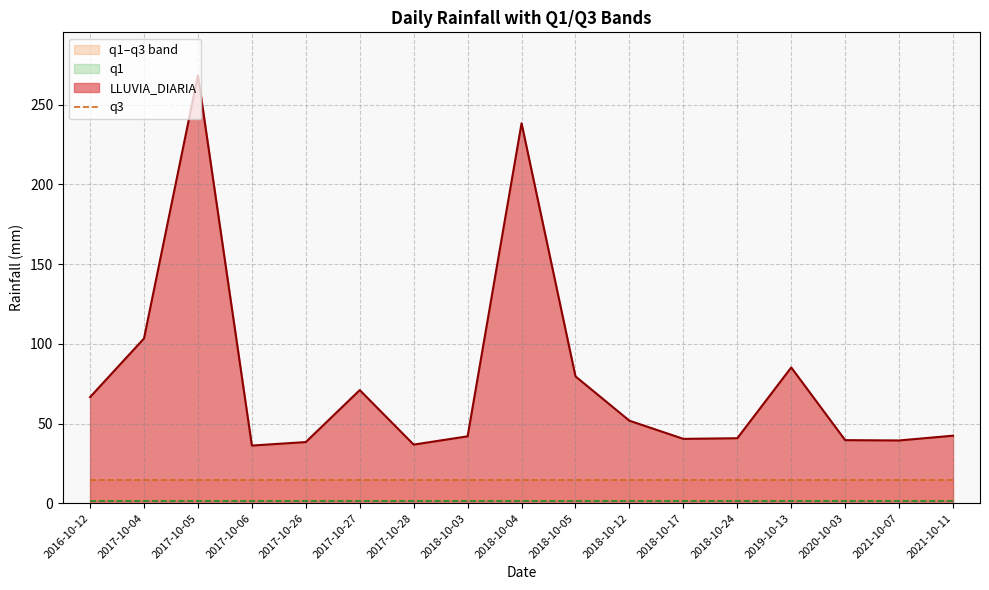

Reading right to left, list all the values displayed in this chart.

LLUVIA_DIARIA: 42.4	39.4	39.6	85.2	40.8	40.4	51.8	79.6	238.4	42.0	36.8	71.0	38.4	36.2	268.6	103.4	66.6
q1: 1.2	1.2	1.2	1.2	1.2	1.2	1.2	1.2	1.2	1.2	1.2	1.2	1.2	1.2	1.2	1.2	1.2
q3: 14.3	14.3	14.3	14.3	14.3	14.3	14.3	14.3	14.3	14.3	14.3	14.3	14.3	14.3	14.3	14.3	14.3